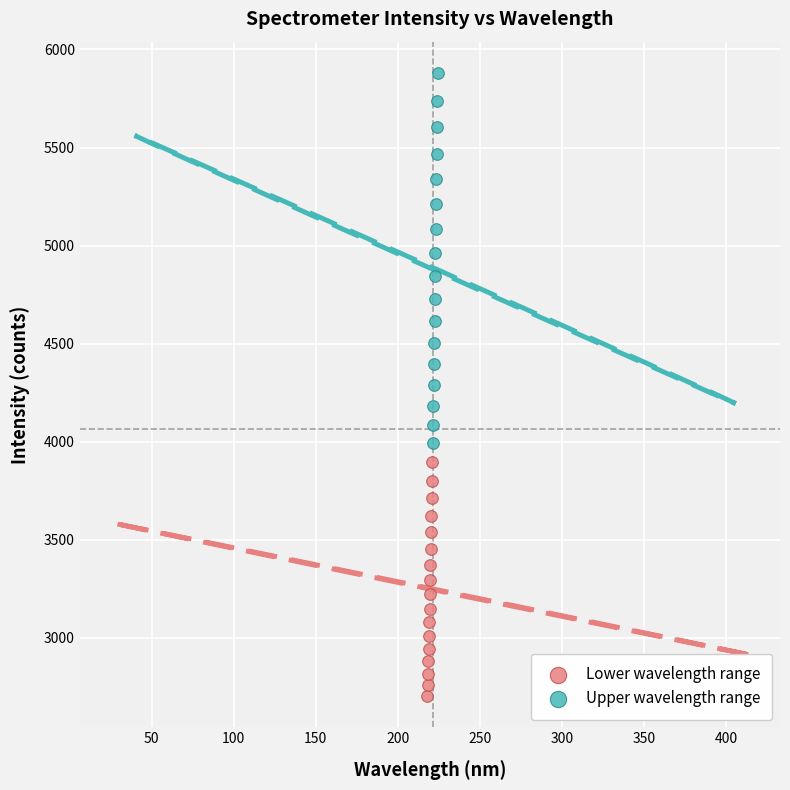

What are all the series names shown in the legend?

Lower wavelength range, Upper wavelength range